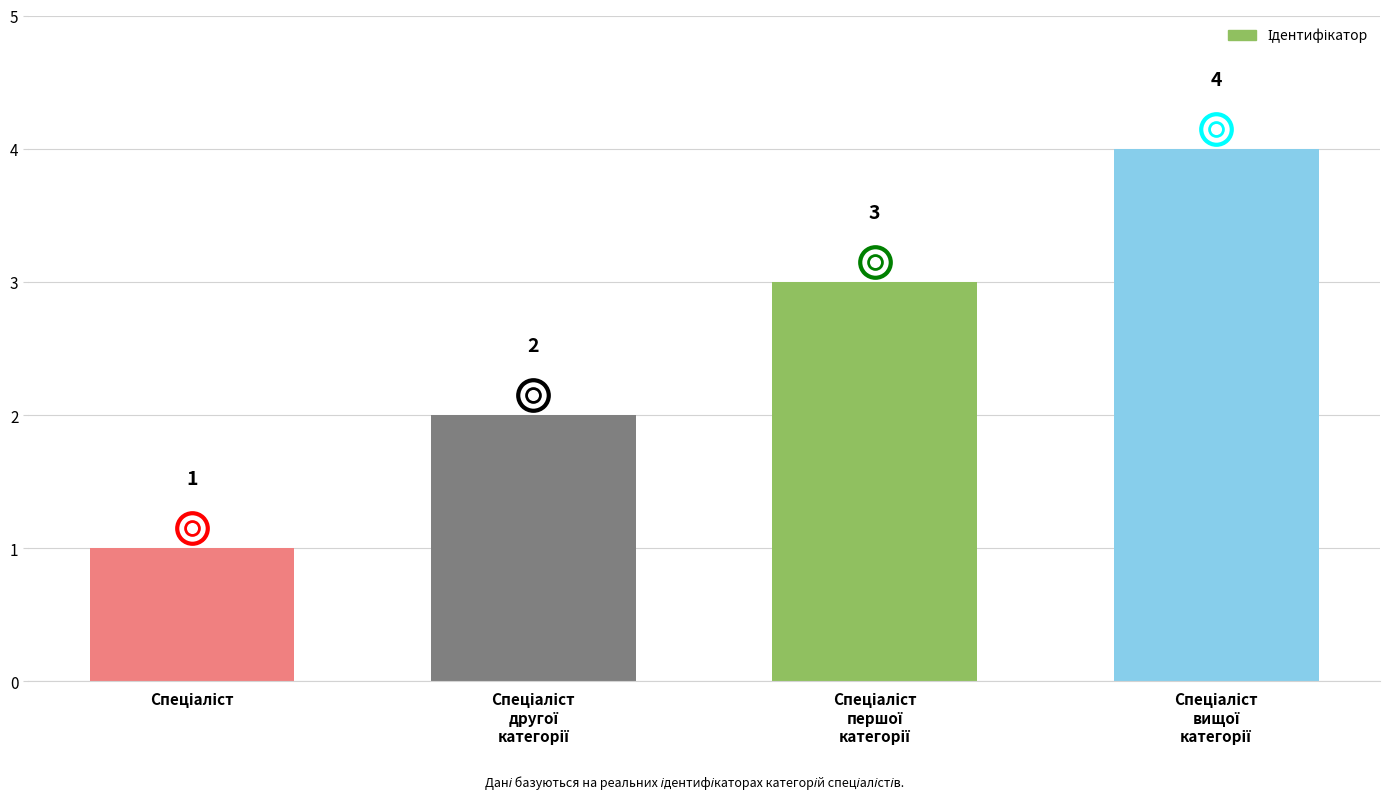

What is the maximum value shown in the chart?

4